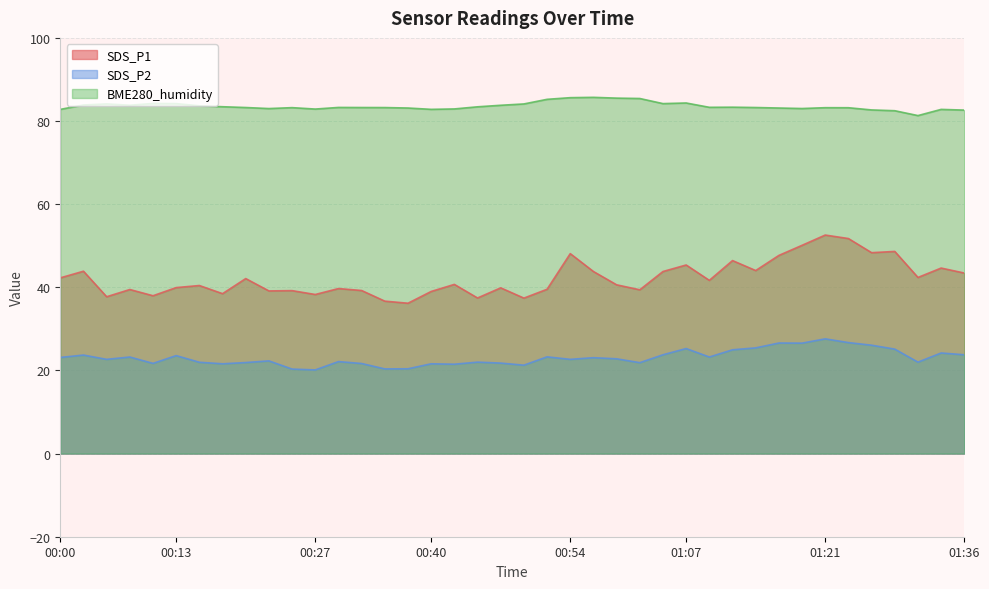

Rank the series by their maximum value, from lowest to highest.

SDS_P2, SDS_P1, BME280_humidity